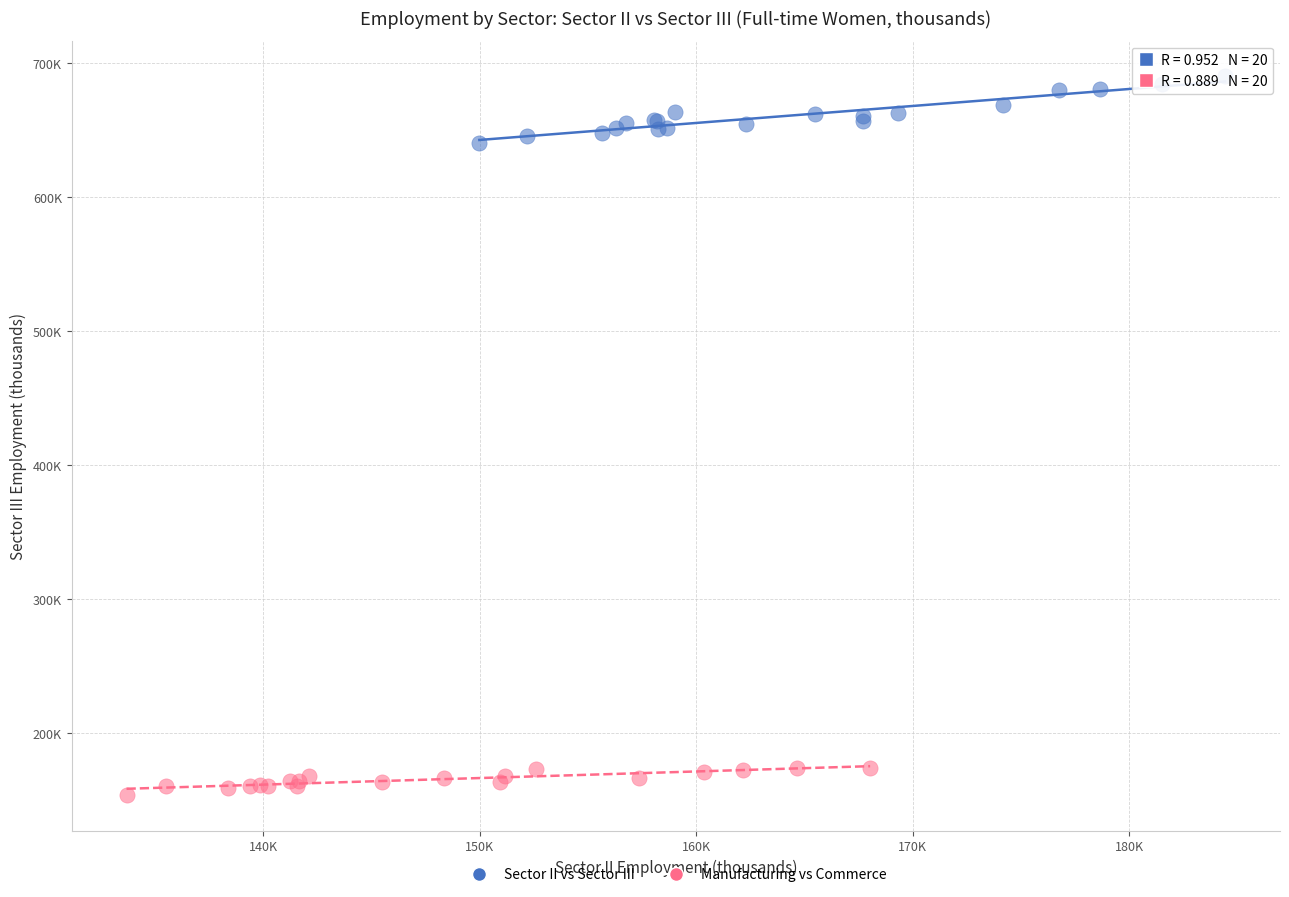

Which series contains the highest Y value?

Sector II vs Sector III